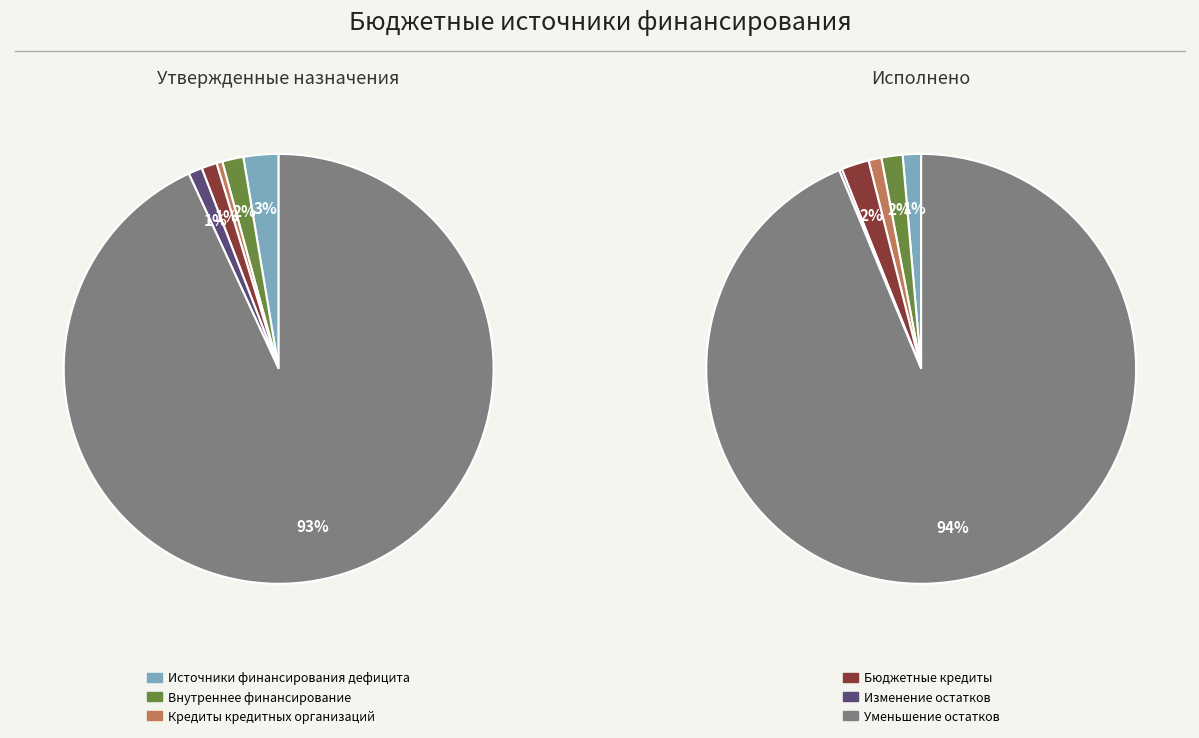

Count the number of slices in the pie.

6